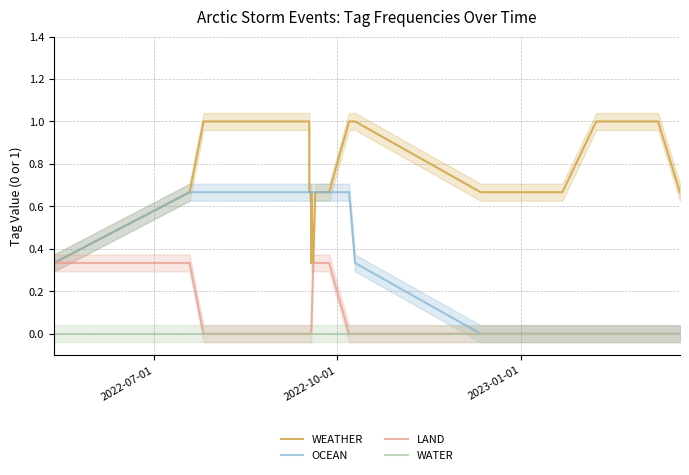

True or false: WATER and LAND cross at least once.

False